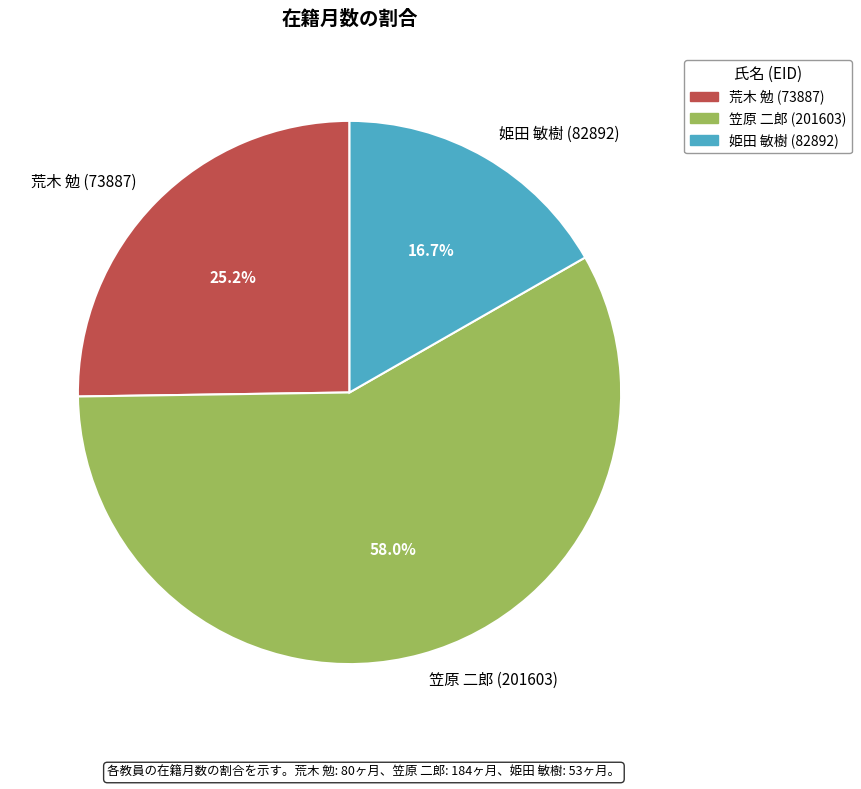

Which category accounts for the majority?

笠原 二郎 (201603)